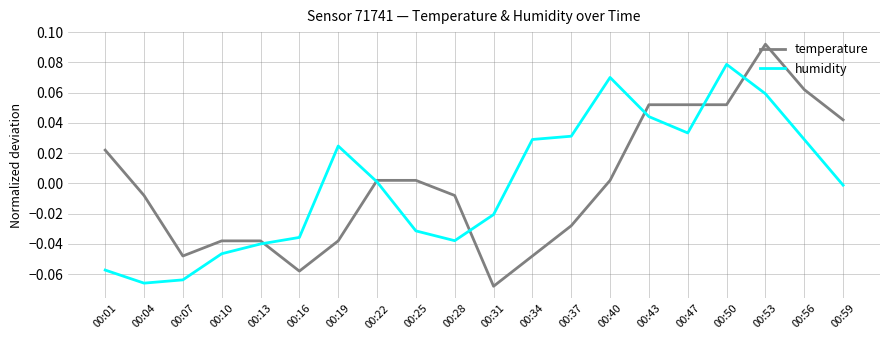

List the series in order of their peak value, lowest first.

humidity, temperature